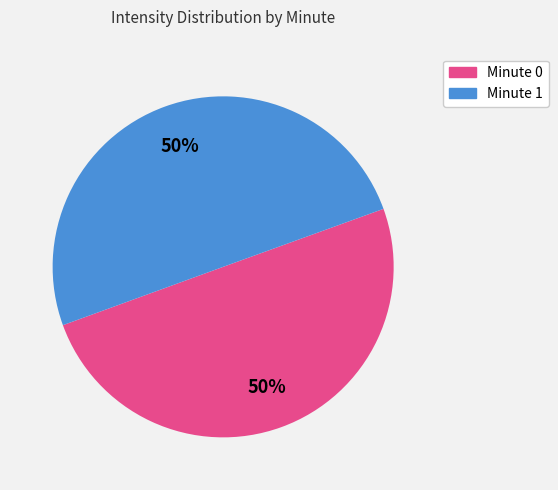

To the nearest percent, what is the average slice percentage?

50%